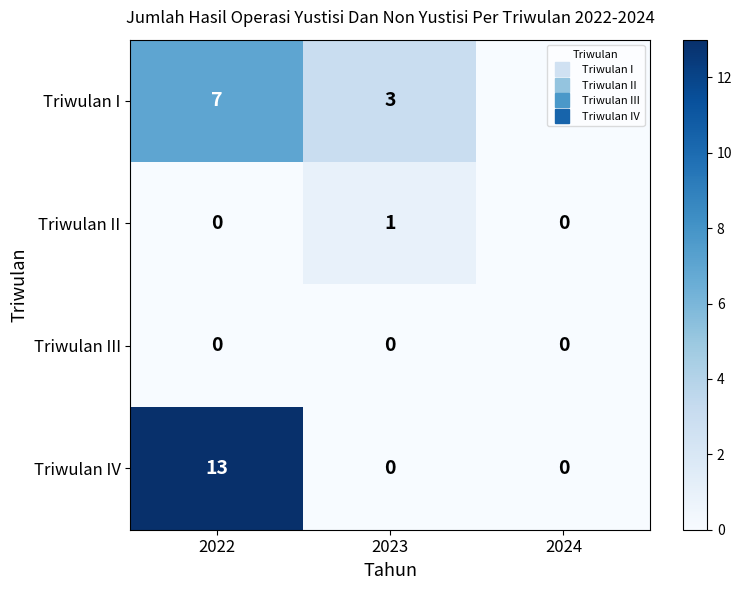

Rank the series by their maximum value, from lowest to highest.

Triwulan III, Triwulan II, Triwulan I, Triwulan IV